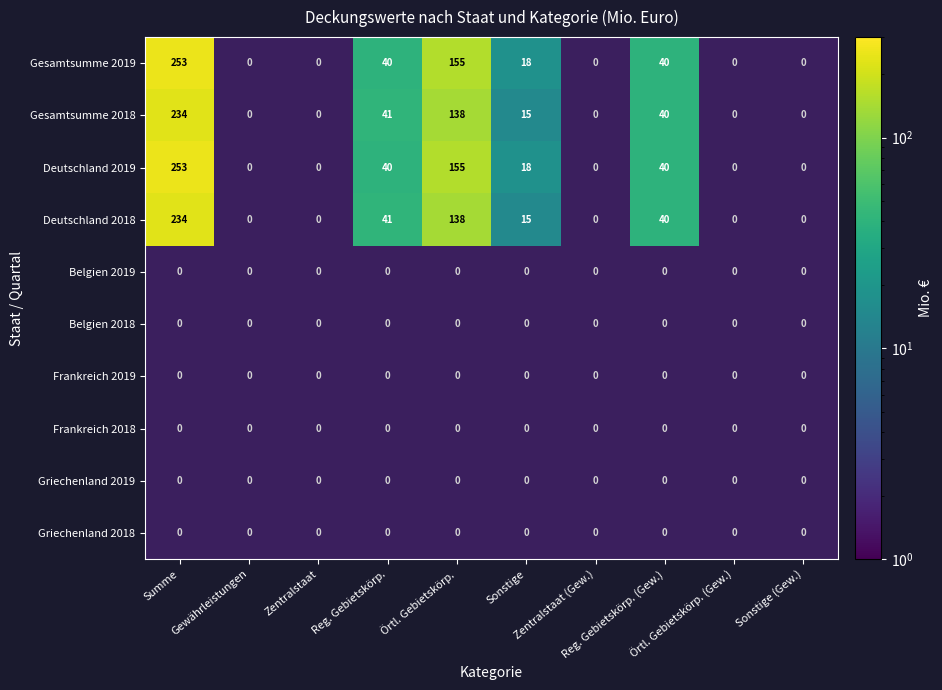

Which has a higher value, Zentralstaat or Sonstige?

Sonstige